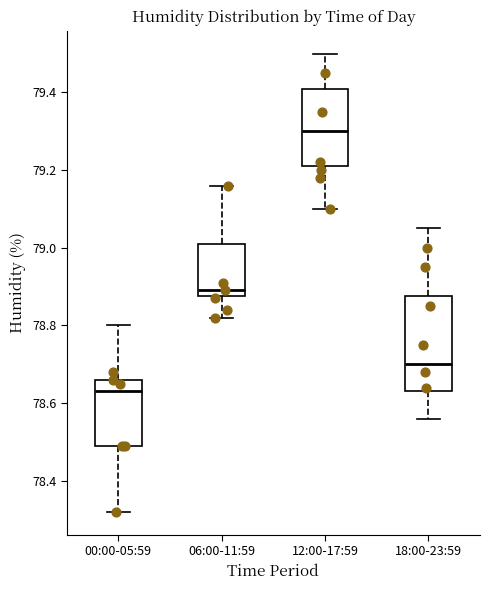

Which box is the tallest, from its lower edge to its upper edge?

18:00-23:59